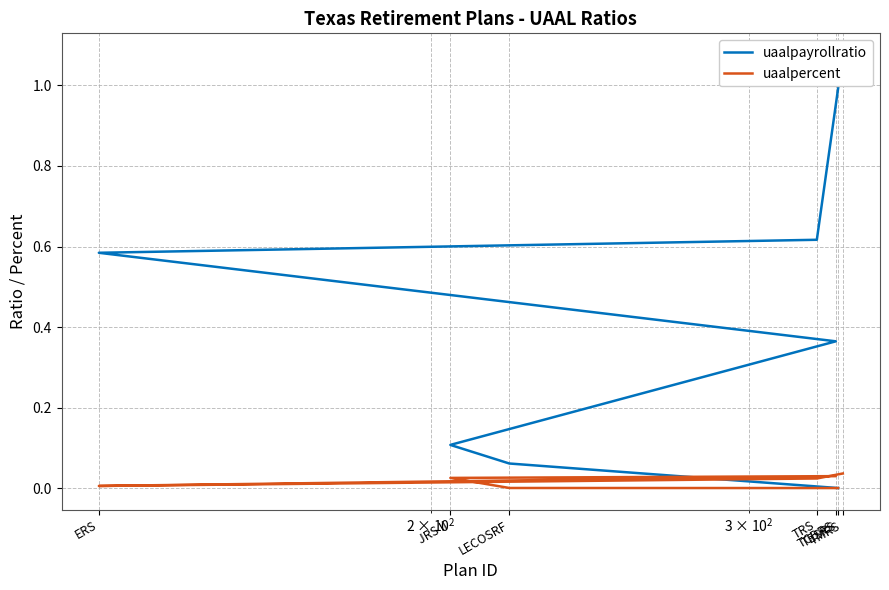

How many lines are shown in the chart?

2